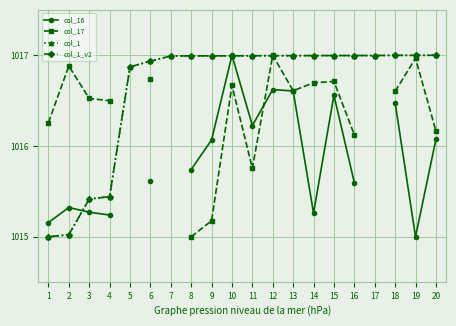

How many intersections are there between col_16 and col_17?

1